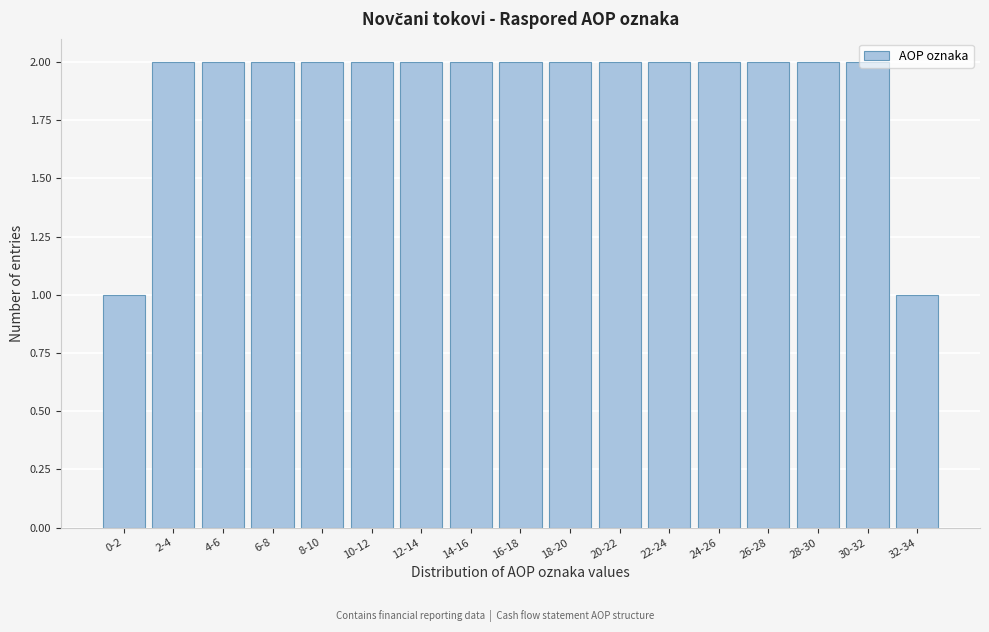

What is the value of the 16th bar from the left?

2